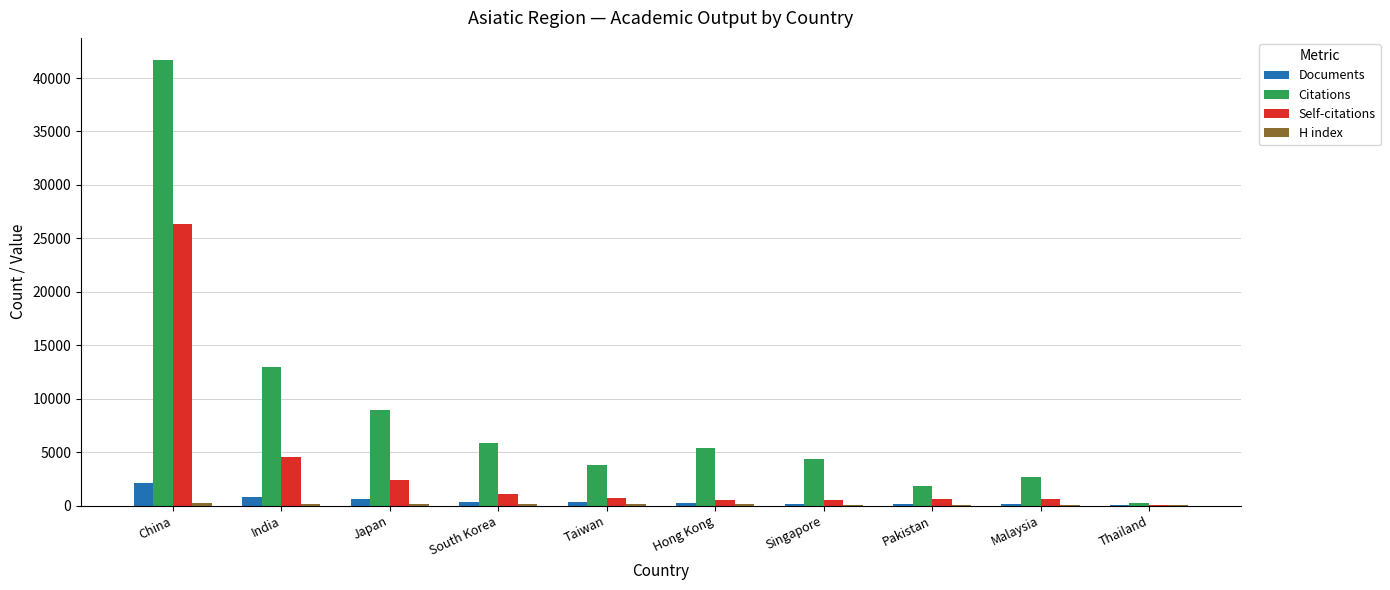

Which category has the highest value in the Documents series?

China